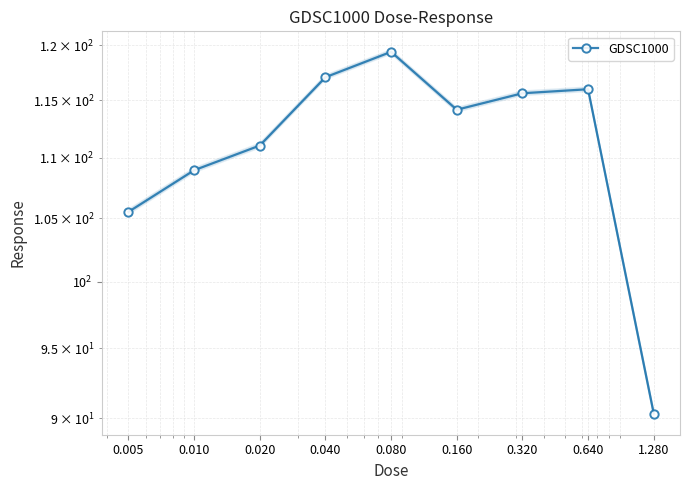

What position from the left is 1.280?

9